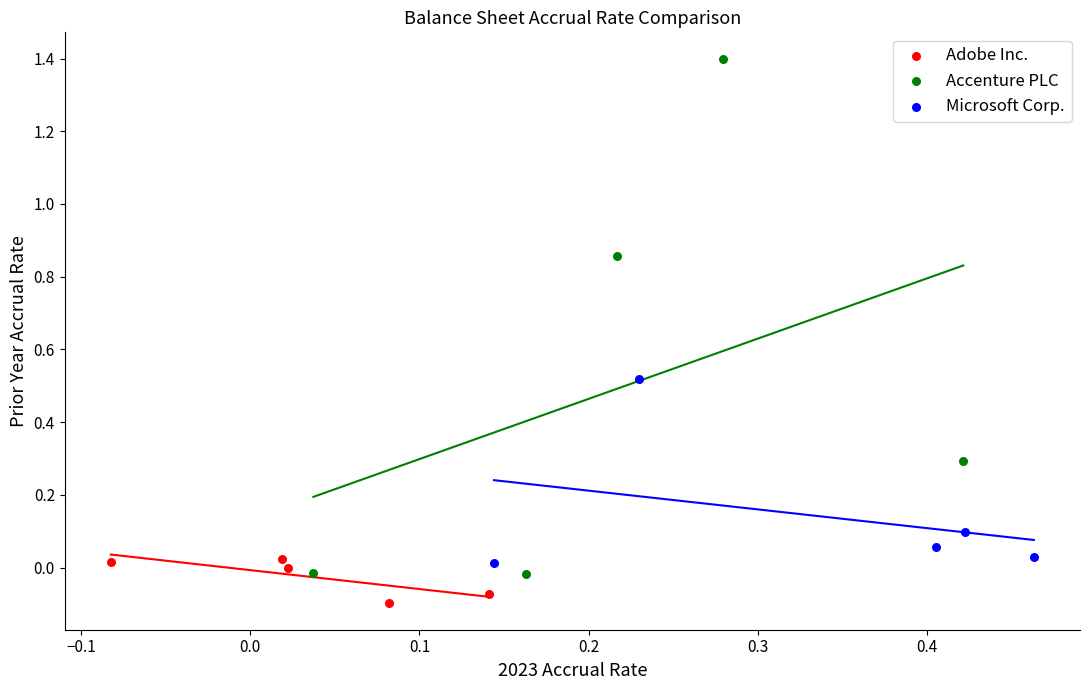

Which series has the largest Y range (max minus min)?

Accenture PLC